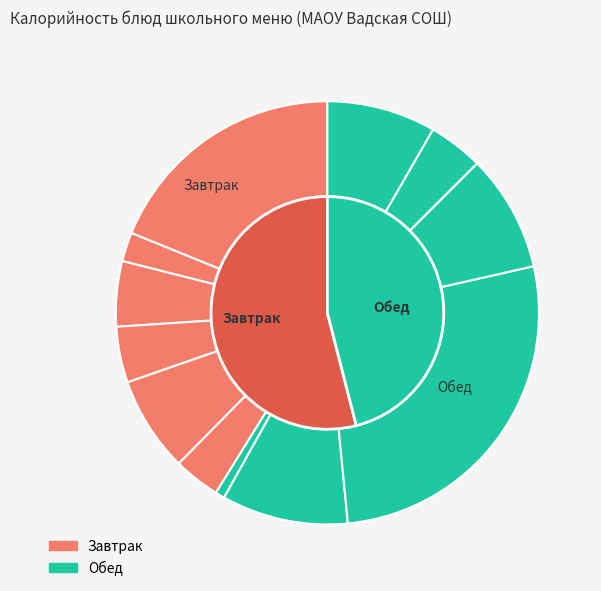

Combined, what portion of the pie is Каша овсяная Геркулес and Фрукт?

22.4%